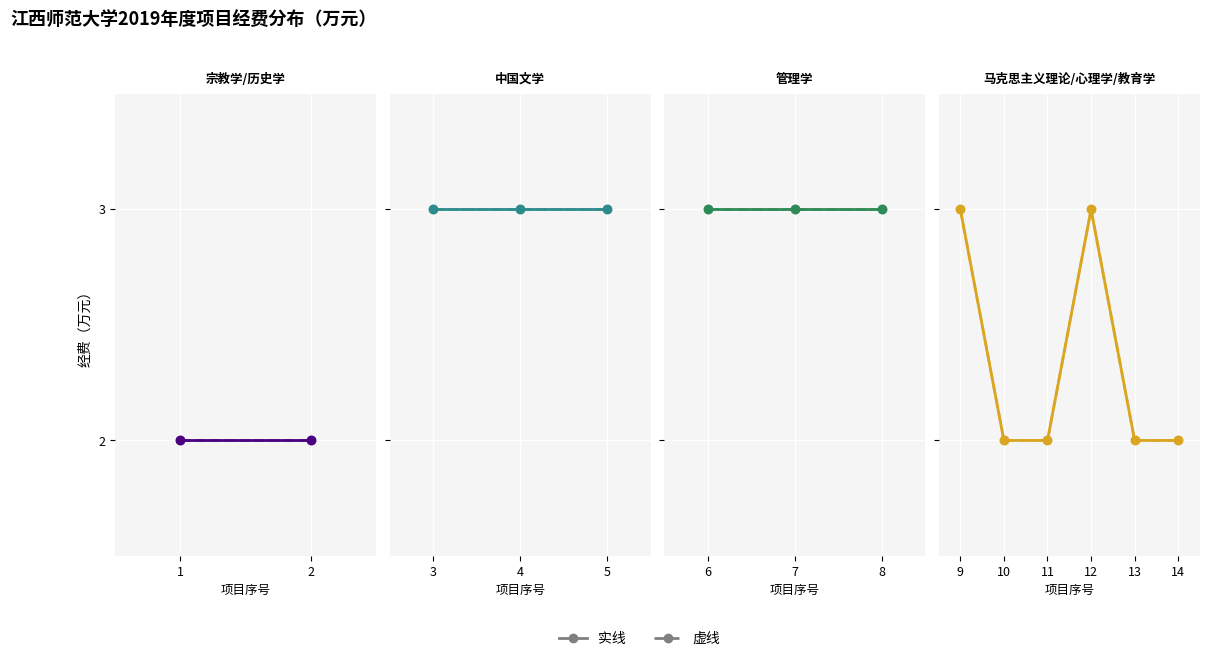

Is it true that 经费（万元） equals 1 at 13?

False